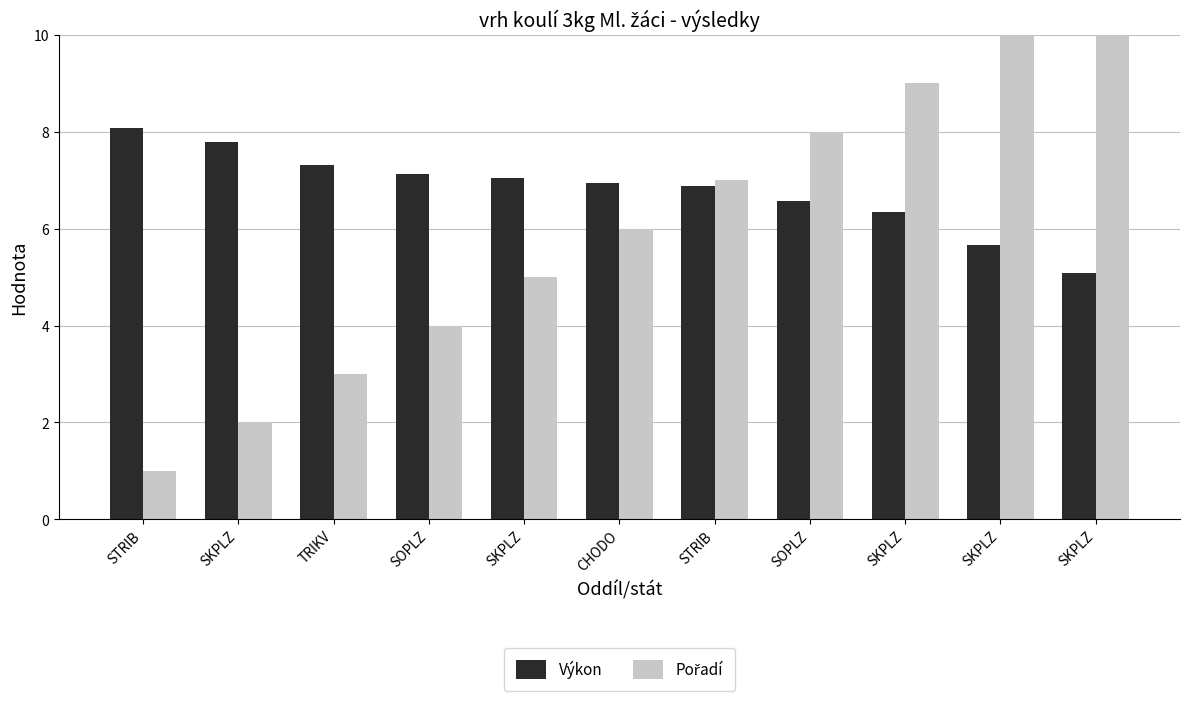

Between CHODO and SKPLZ, which series saw the biggest shift?

Pořadí